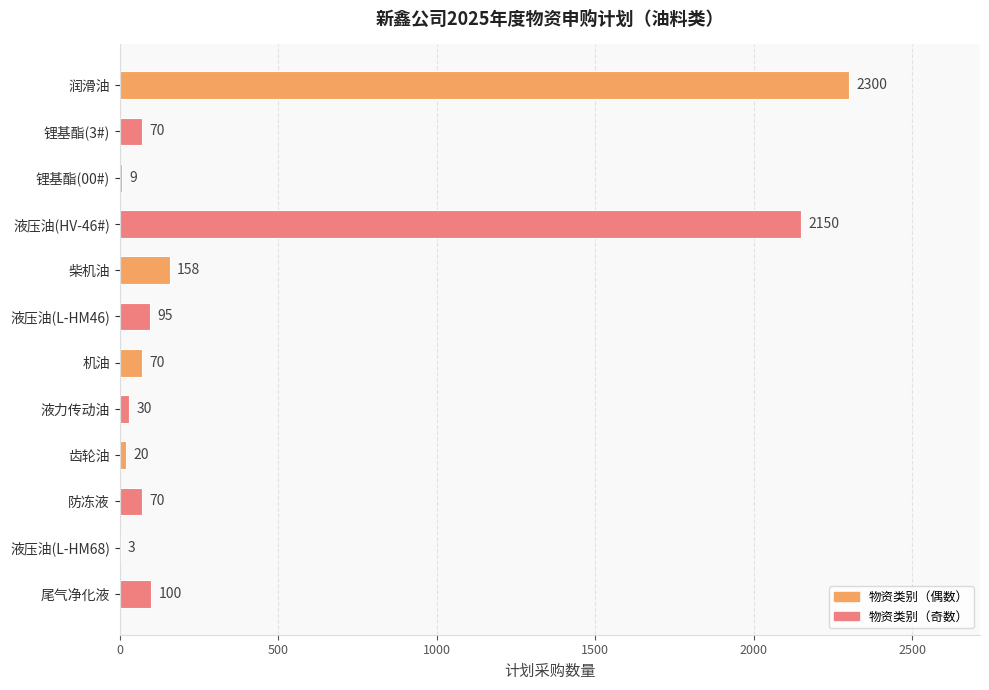

Reading top to bottom, extract all data points from this chart.

润滑油=2300	锂基酯(3#)=70	锂基酯(00#)=9	液压油(HV-46#)=2150	柴机油=158	液压油(L-HM46)=95	机油=70	液力传动油=30	齿轮油=20	防冻液=70	液压油(L-HM68)=3	尾气净化液=100